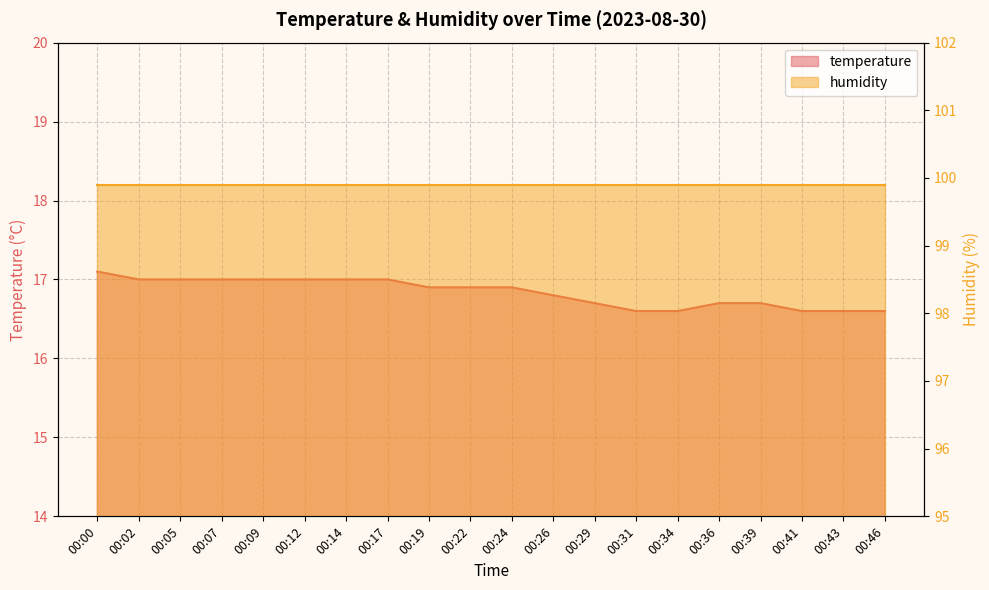

What is the difference between the maximum and minimum values?

0.5